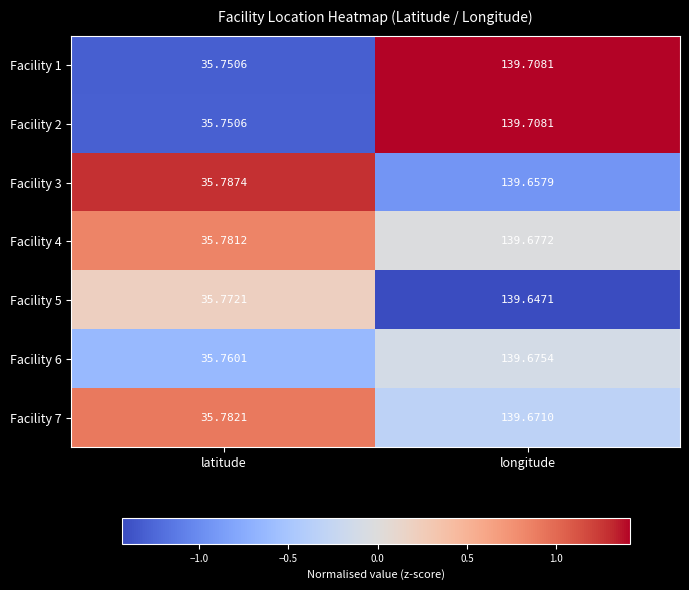

At which label does Facility 4 first exceed 139?

longitude